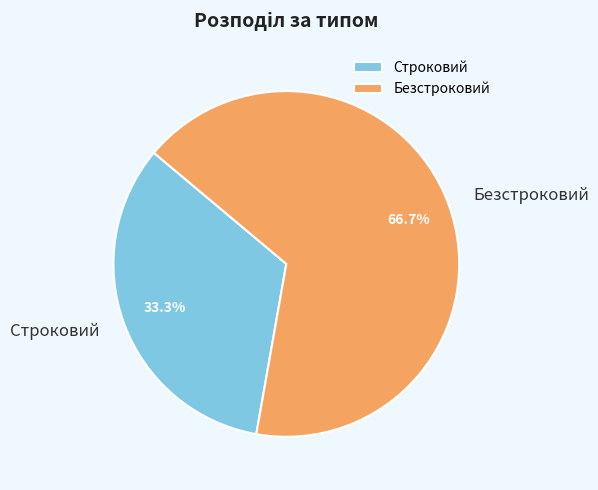

Is there any slice that represents more than half of the pie?

Yes